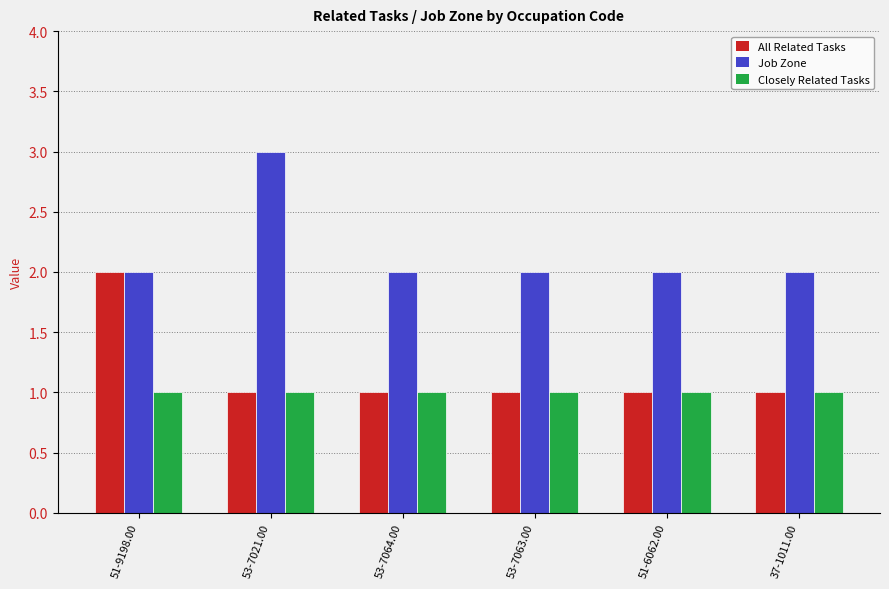

What is the total value across all series at 51-6062.00?

4